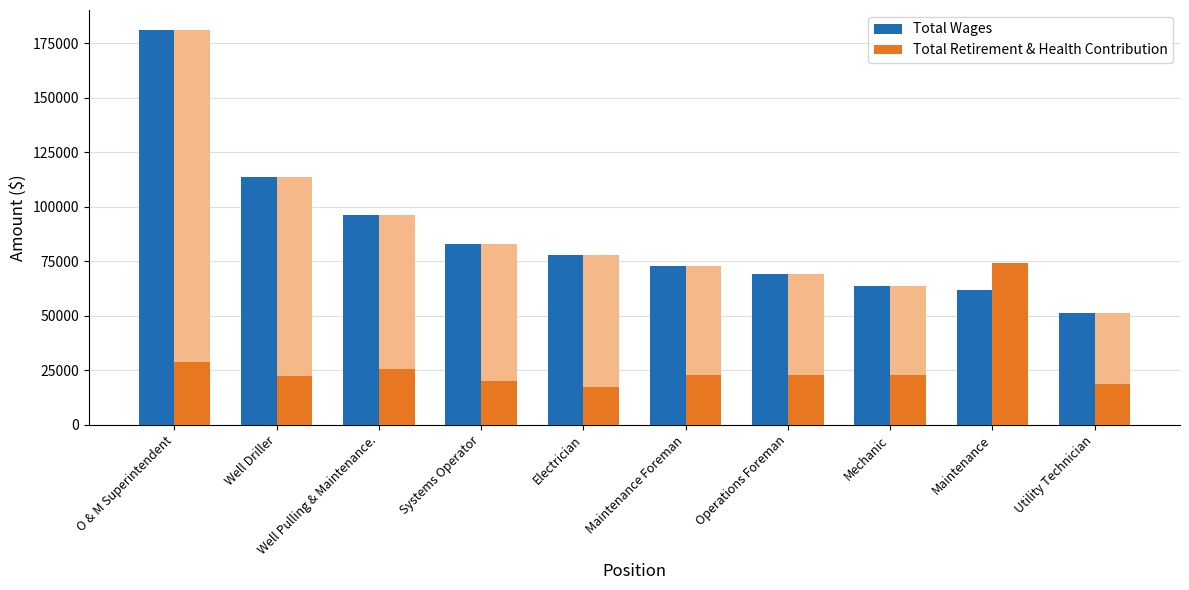

Count the number of categories in the chart.

10